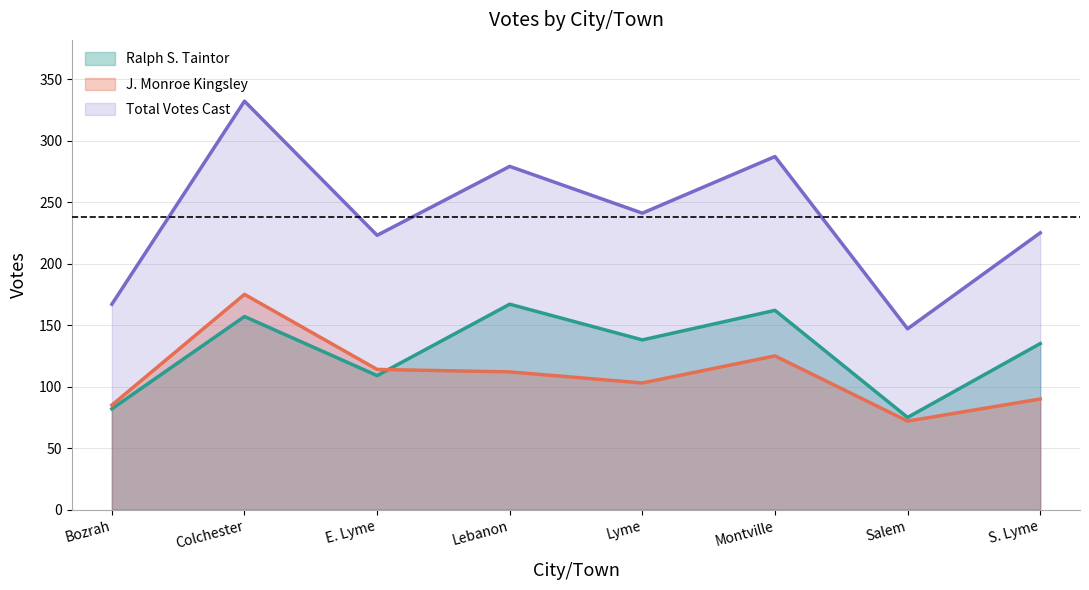

How many data points in Total Votes Cast are above 241?

3